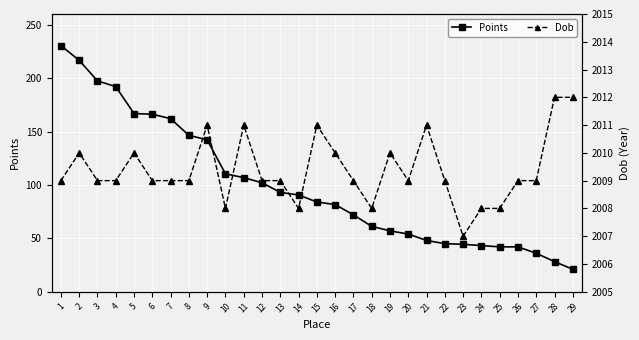

What is the spread (max minus min) of values at 11?

1904.2